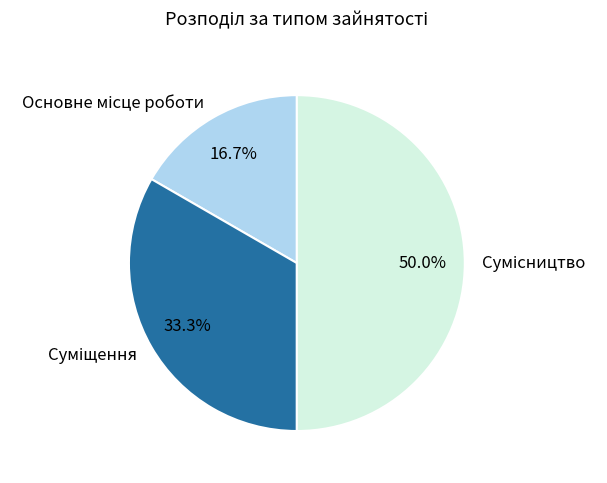

The Основне місце роботи slice represents 32% of the pie. True or false?

False